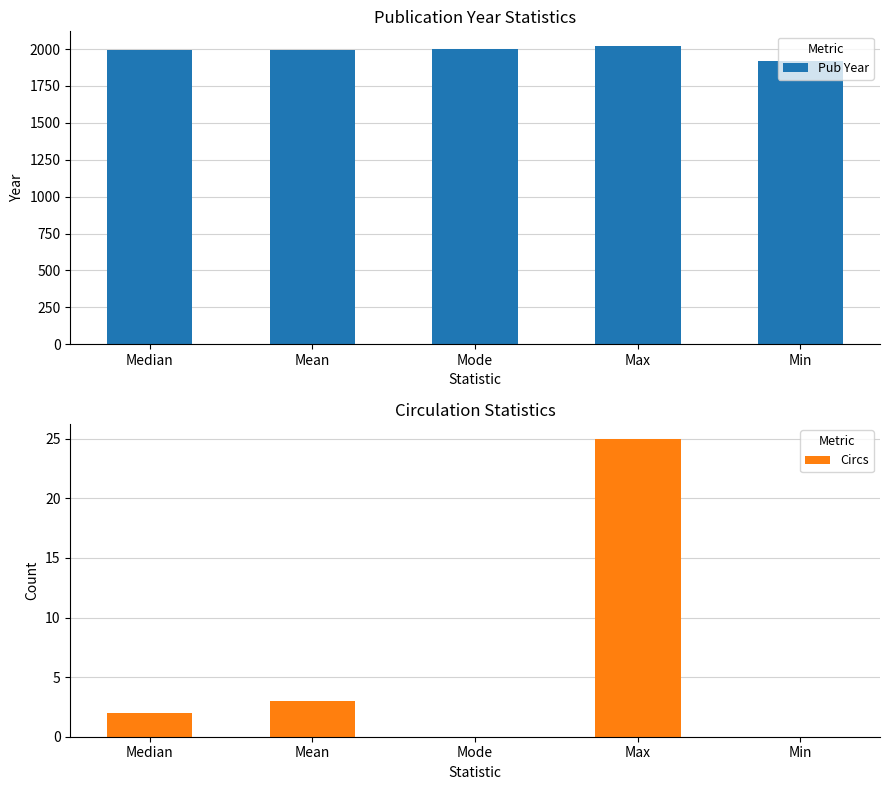

What are all the series names shown in the legend?

Pub Year, Circs